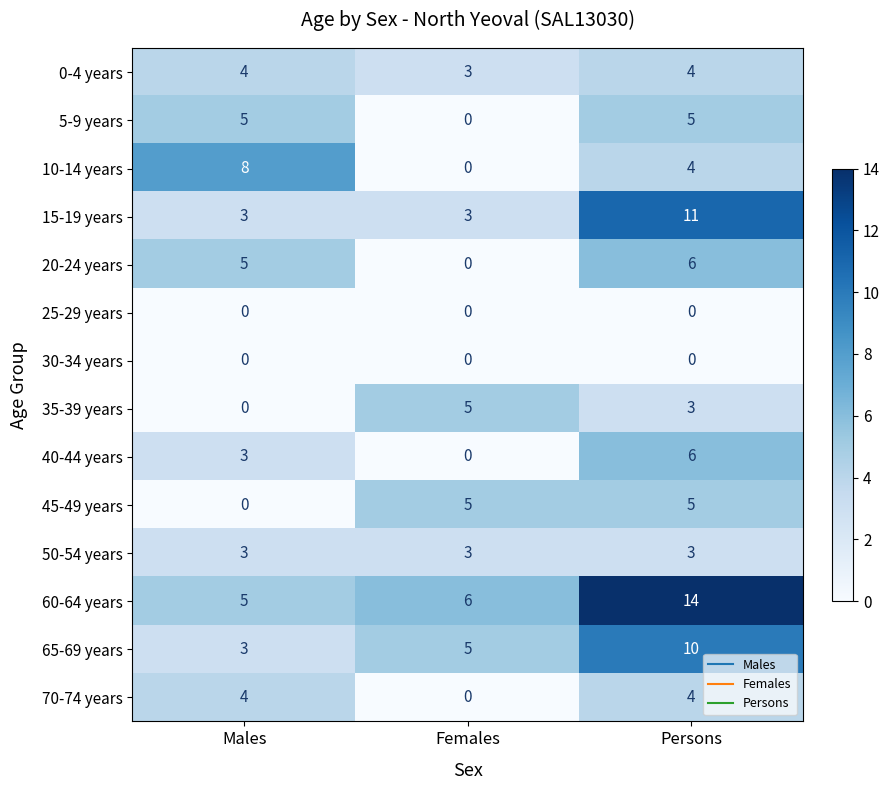

What is the difference between the maximum and minimum values in the 5-9 years series?

5